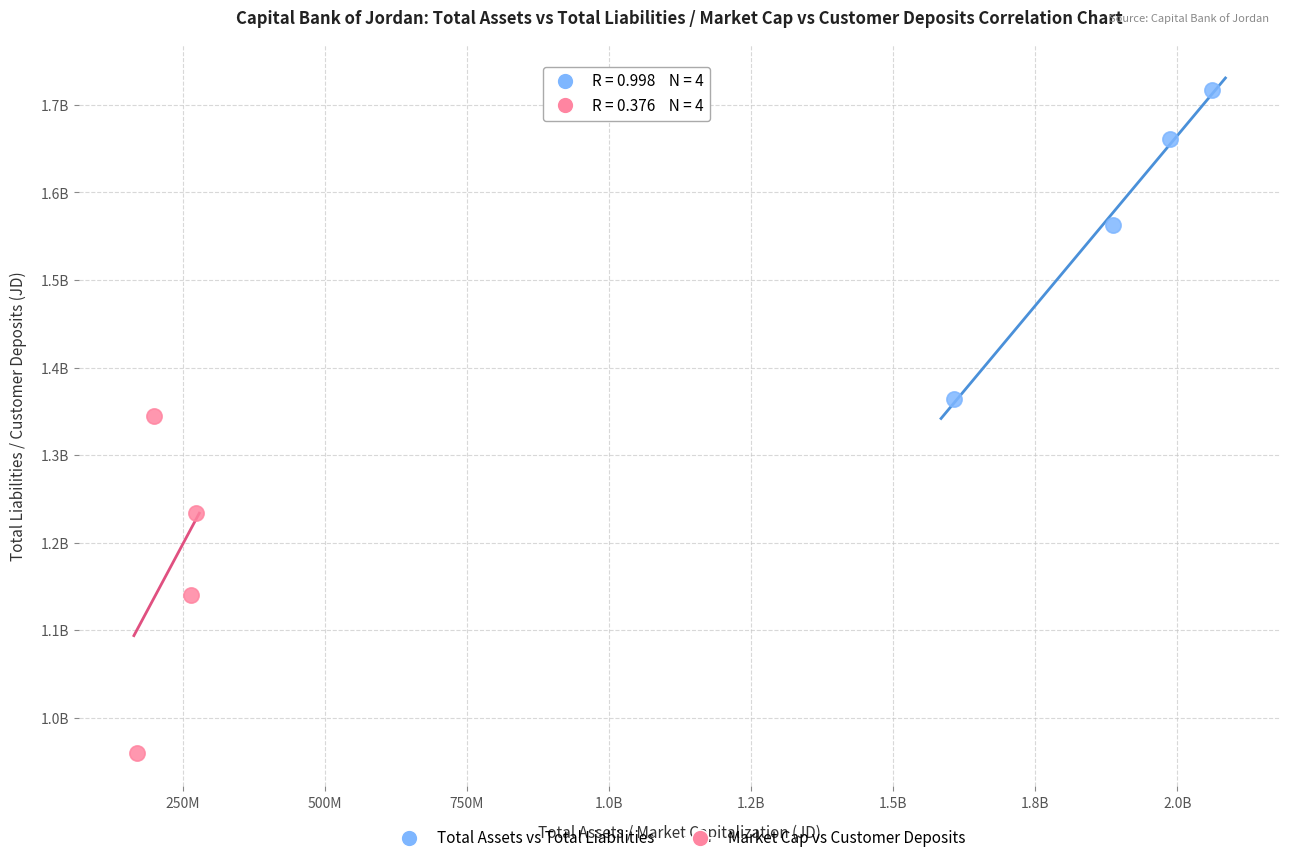

Which series contains the lowest Y value?

Market Cap vs Customer Deposits